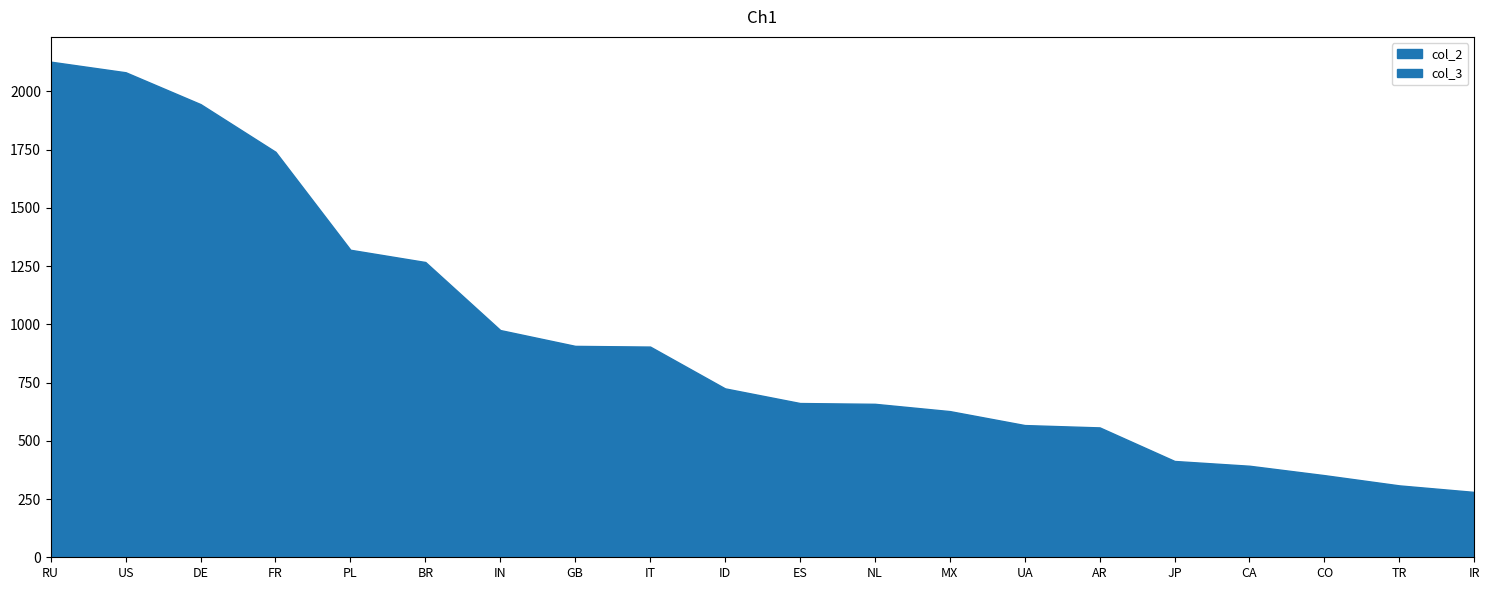

What is the difference between the highest and lowest values at RU?

1740.2